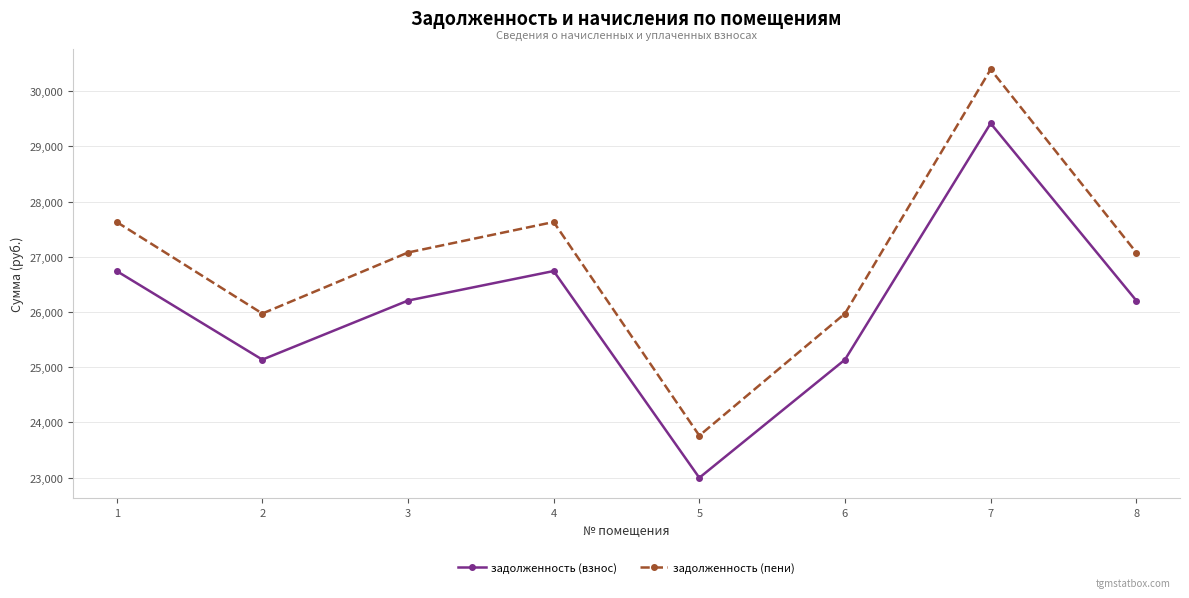

What are all the series names shown in the legend?

задолженность (взнос), задолженность (пени)